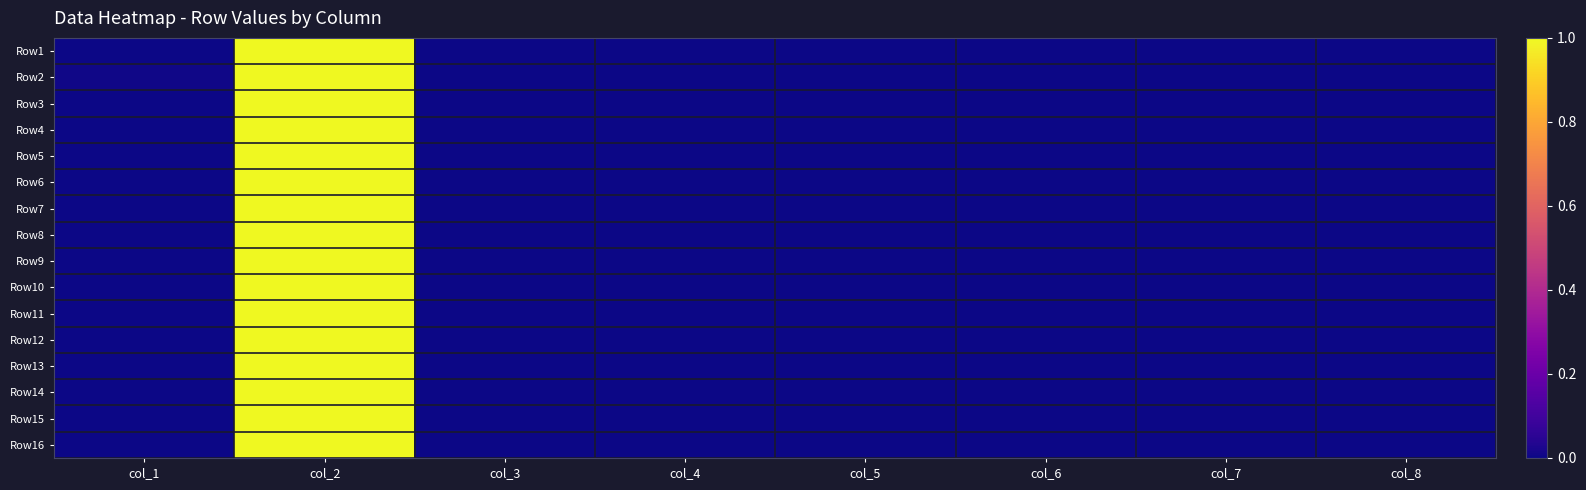

Reading left to right, transcribe all the data shown in this chart.

Row1: col_1=0.0	col_2=1.0	col_3=0.0	col_4=0.0	col_5=0.0	col_6=0.0	col_7=0.0	col_8=0.0
Row2: col_1=0.0	col_2=1.0	col_3=0.0	col_4=0.0	col_5=0.0	col_6=0.0	col_7=0.0	col_8=0.0
Row3: col_1=0.0	col_2=1.0	col_3=0.0	col_4=0.0	col_5=0.0	col_6=0.0	col_7=0.0	col_8=0.0
Row4: col_1=0.0	col_2=1.0	col_3=0.0	col_4=0.0	col_5=0.0	col_6=0.0	col_7=0.0	col_8=0.0
Row5: col_1=0.0	col_2=1.0	col_3=0.0	col_4=0.0	col_5=0.0	col_6=0.0	col_7=0.0	col_8=0.0
Row6: col_1=0.0	col_2=1.0	col_3=0.0	col_4=0.0	col_5=0.0	col_6=0.0	col_7=0.0	col_8=0.0
Row7: col_1=0.0	col_2=1.0	col_3=0.0	col_4=0.0	col_5=0.0	col_6=0.0	col_7=0.0	col_8=0.0
Row8: col_1=0.0	col_2=1.0	col_3=0.0	col_4=0.0	col_5=0.0	col_6=0.0	col_7=0.0	col_8=0.0
Row9: col_1=0.0	col_2=1.0	col_3=0.0	col_4=0.0	col_5=0.0	col_6=0.0	col_7=0.0	col_8=0.0
Row10: col_1=0.0	col_2=1.0	col_3=0.0	col_4=0.0	col_5=0.0	col_6=0.0	col_7=0.0	col_8=0.0
Row11: col_1=0.0	col_2=1.0	col_3=0.0	col_4=0.0	col_5=0.0	col_6=0.0	col_7=0.0	col_8=0.0
Row12: col_1=0.0	col_2=1.0	col_3=0.0	col_4=0.0	col_5=0.0	col_6=0.0	col_7=0.0	col_8=0.0
Row13: col_1=0.0	col_2=1.0	col_3=0.0	col_4=0.0	col_5=0.0	col_6=0.0	col_7=0.0	col_8=0.0
Row14: col_1=0.0	col_2=1.0	col_3=0.0	col_4=0.0	col_5=0.0	col_6=0.0	col_7=0.0	col_8=0.0
Row15: col_1=0.0	col_2=1.0	col_3=0.0	col_4=0.0	col_5=0.0	col_6=0.0	col_7=0.0	col_8=0.0
Row16: col_1=0.0	col_2=1.0	col_3=0.0	col_4=0.0	col_5=0.0	col_6=0.0	col_7=0.0	col_8=0.0